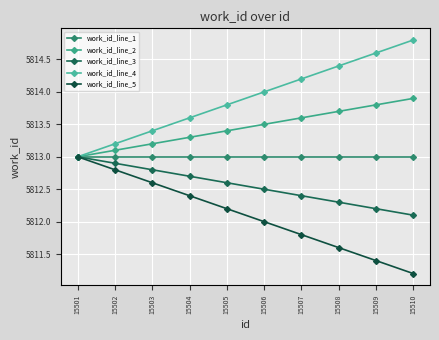

How many work_id_line_4 values are between 5813 and 5814?

6